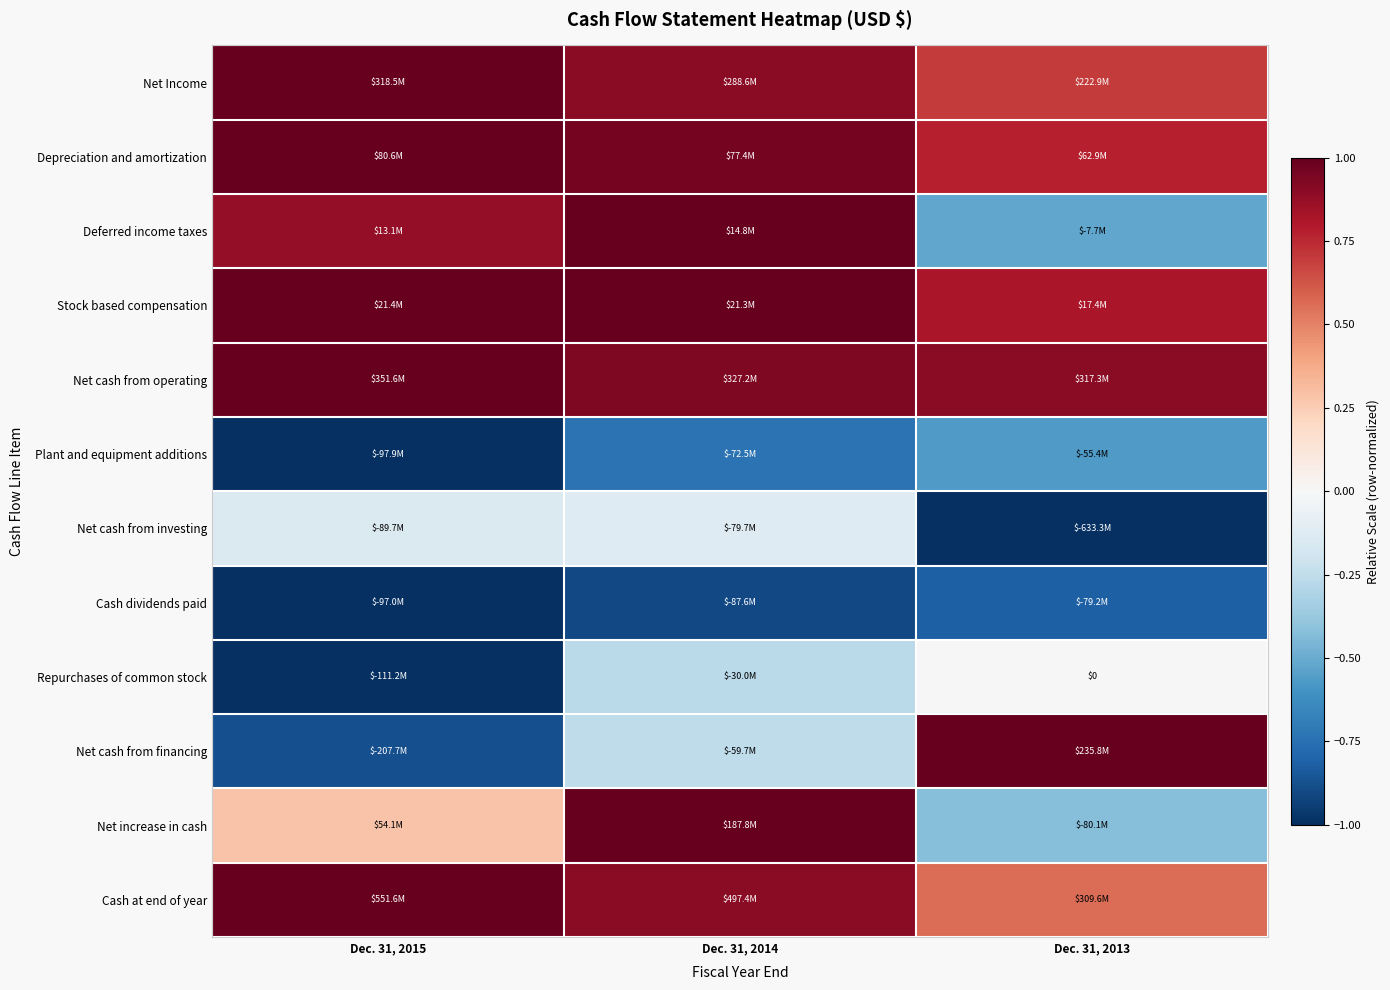

The value of Net cash from financing at Dec. 31, 2013 is 1.0. True or false?

True